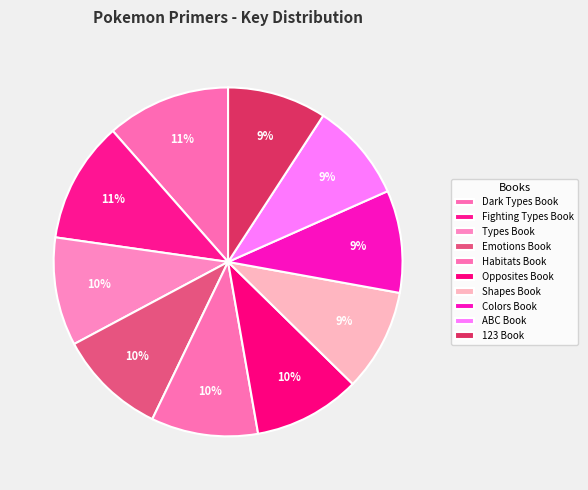

What is the largest slice in the pie chart?

Dark Types Book